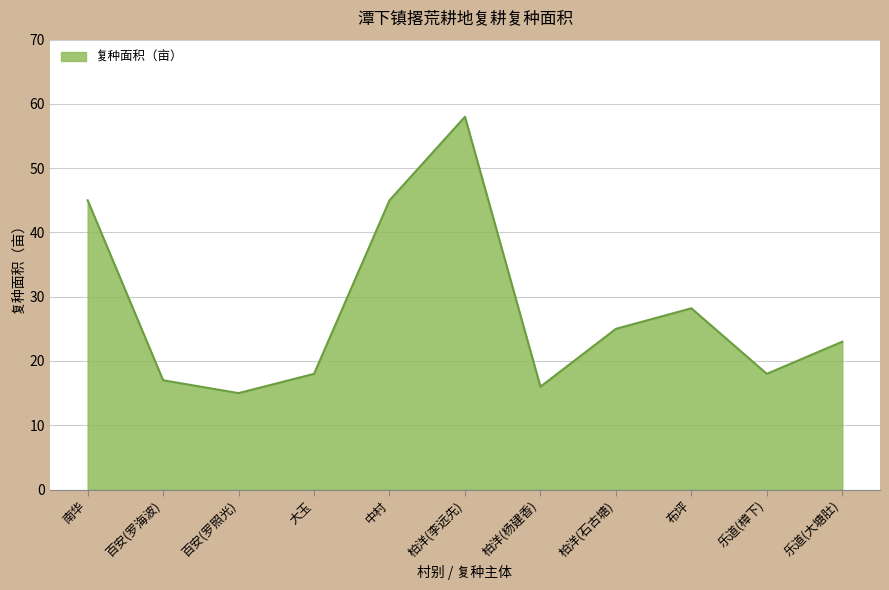

Reading right to left, transcribe all the data shown in this chart.

乐道(大塘肚)=23.0	乐道(樟下)=18.0	布坪=28.2	柏洋(石古塘)=25.0	柏洋(杨建香)=16.0	柏洋(李远先)=58.0	中村=45.0	大玉=18.0	百安(罗照光)=15.0	百安(罗海波)=17.0	南华=45.0